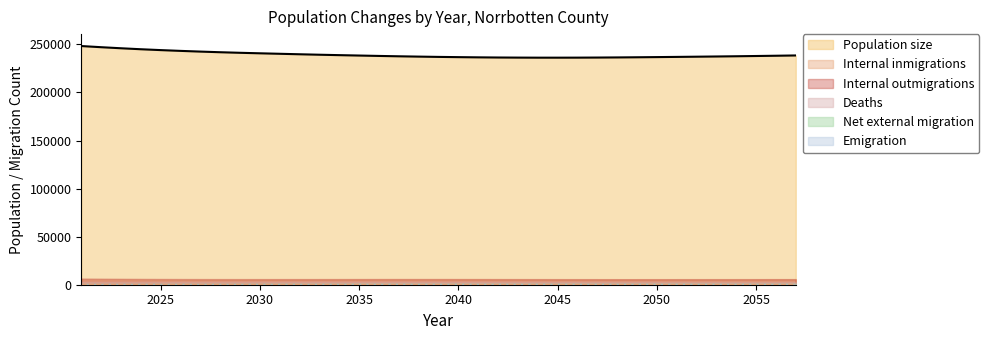

Reading left to right, extract all data points from this chart.

Population size: 248257	247055	245951	244931	244037	243225	242489	241822	241234	240709	240203	239706	239226	238792	238378	237967	237597	237266	236963	236718	236504	236336	236233	236166	236162	236199	236287	236416	236580	236764	236963	237176	237399	237636	237896	238171	238469
Deaths: 2940	2881	2899	2909	2924	2940	2952	2968	2992	3006	3034	3041	3058	3062	3081	3081	3083	3076	3064	3055	3043	3028	3003	2989	2961	2943	2925	2904	2895	2885	2873	2858	2842	2825	2814	2799	2795
Internal inmigrations: 4920	4913	4916	4933	4958	4979	5001	5039	5088	5138	5165	5192	5223	5253	5278	5297	5321	5346	5347	5347	5347	5340	5339	5333	5335	5329	5345	5354	5372	5386	5393	5409	5416	5433	5454	5467	5497
Internal outmigrations: 6433	6279	6155	6062	5991	5939	5902	5879	5869	5869	5872	5880	5892	5905	5922	5939	5948	5950	5947	5935	5918	5895	5871	5849	5828	5810	5798	5792	5791	5795	5800	5807	5815	5822	5829	5838	5847
Emigration: 705	702	678	681	668	673	668	669	675	683	683	709	726	743	787	803	802	812	822	809	817	819	820	827	828	822	825	821	818	821	820	824	826	831	831	835	835
Net external migration: 850	853	890	898	933	950	975	993	1027	1044	1086	1095	1116	1148	1171	1160	1173	1164	1157	1176	1161	1160	1162	1156	1158	1161	1159	1160	1165	1166	1169	1165	1163	1154	1156	1154	1154